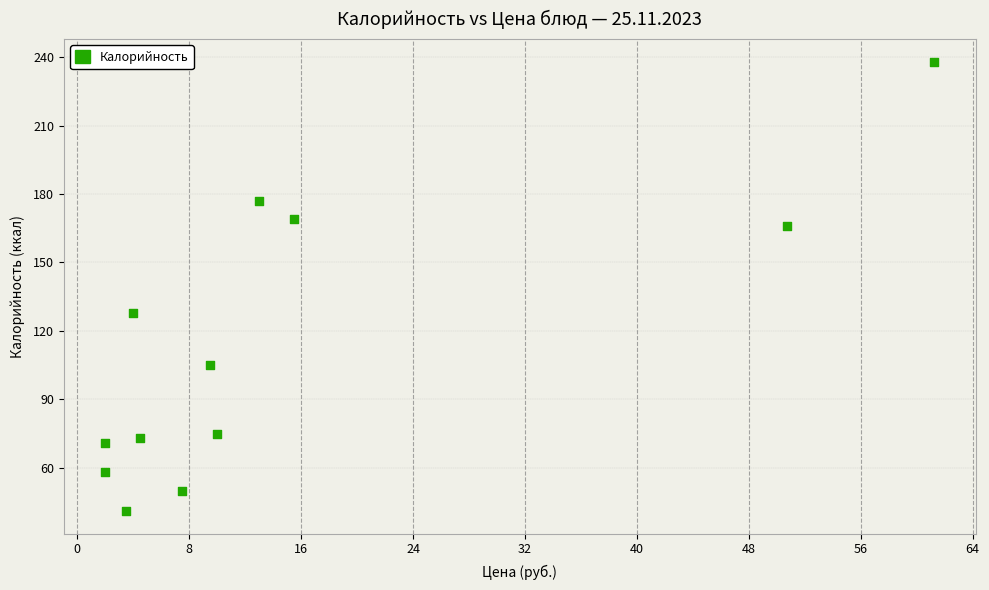

What is the average Y value?

113